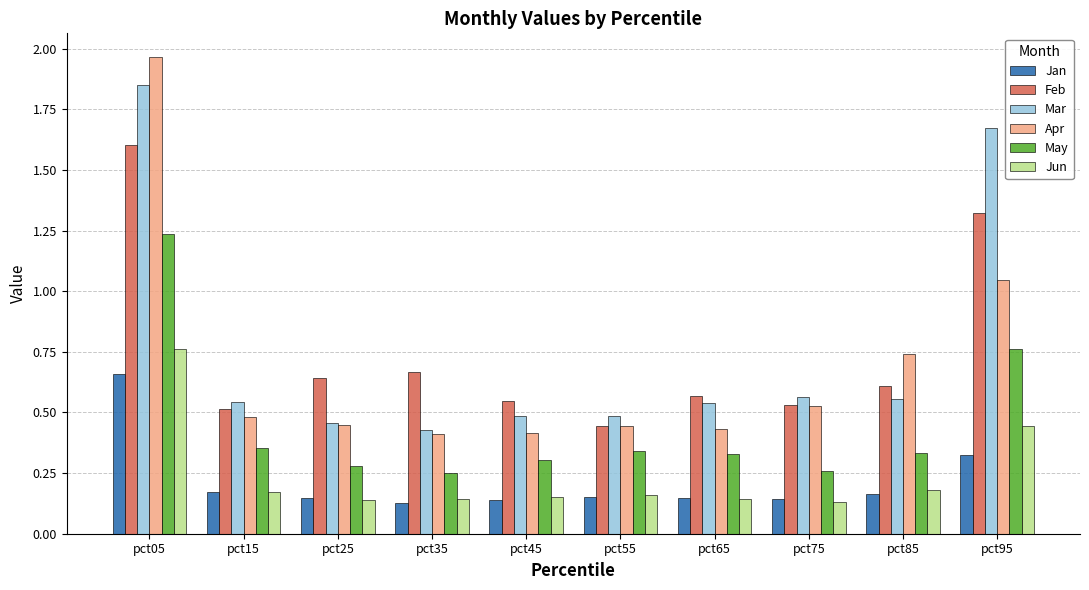

Rank the series by their maximum value, from lowest to highest.

Jan, Jun, May, Feb, Mar, Apr